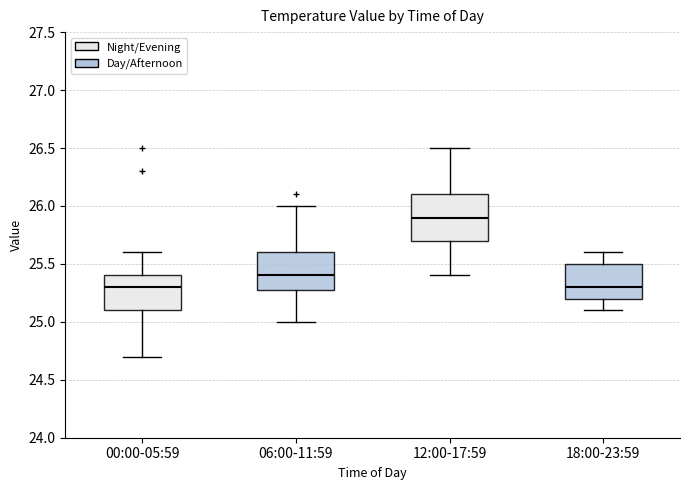

Where is the upper edge of the box for 00:00-05:59 on the y-axis? The values are not printed on the chart, so give them approximately, as read against the axis.

25.4